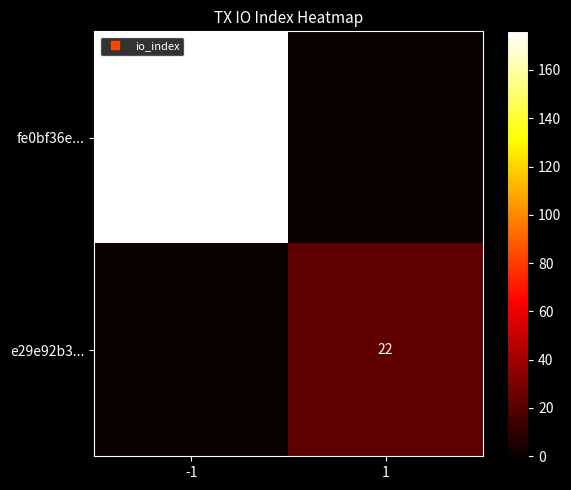

What is the sum of all fe0bf36e... values?

176